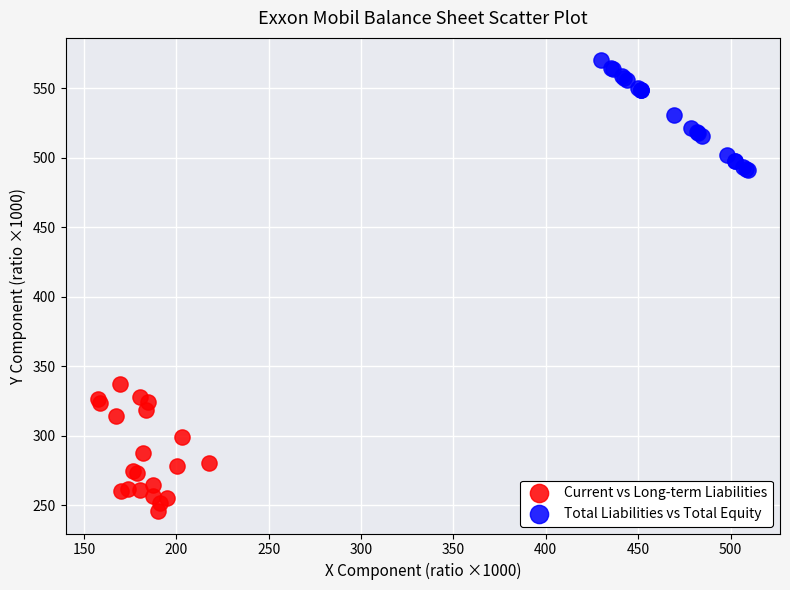

Which series contains the lowest Y value?

Current vs Long-term Liabilities